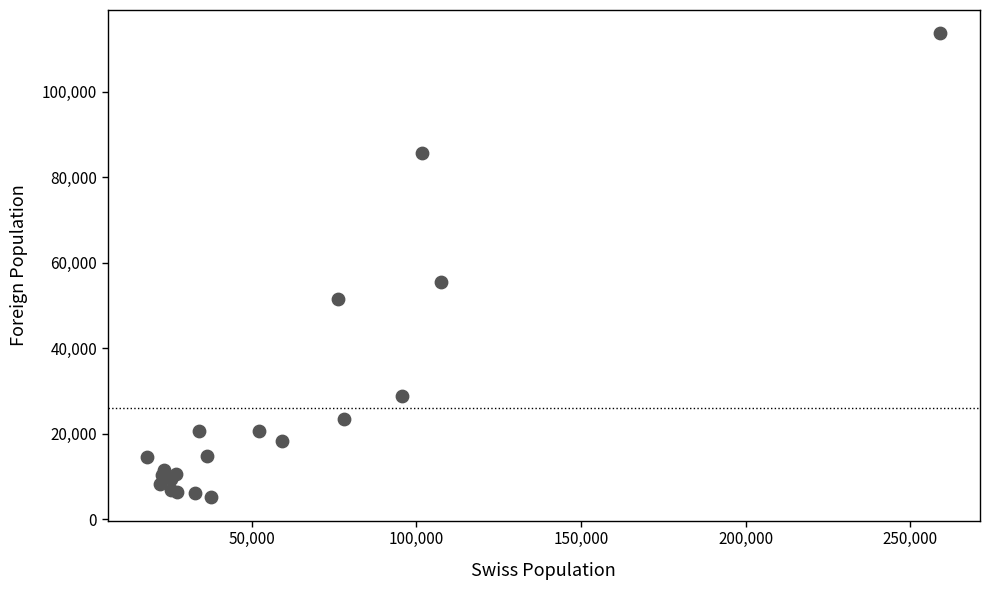

What Y value in the scatter plot is closest to 59384?

55581